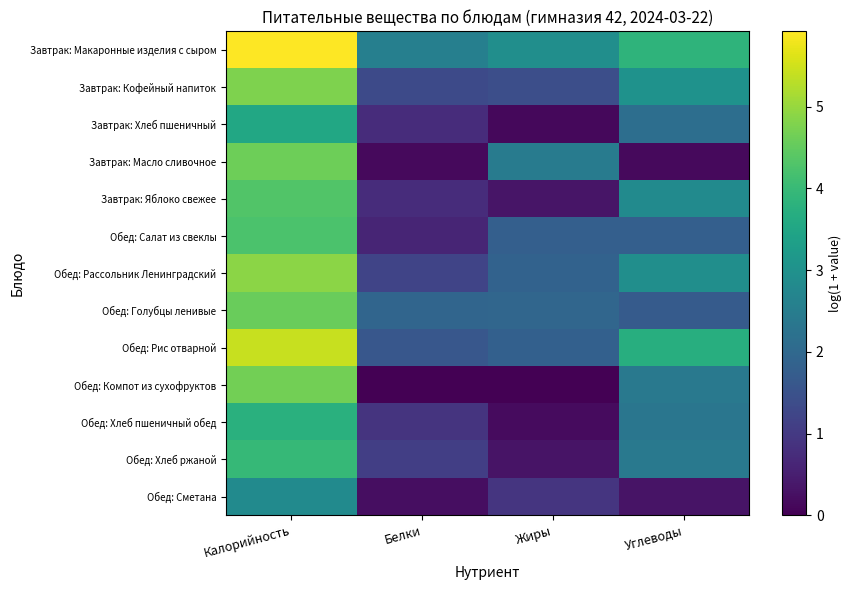

Which series has the widest spread of values?

Обед: Компот из сухофруктов